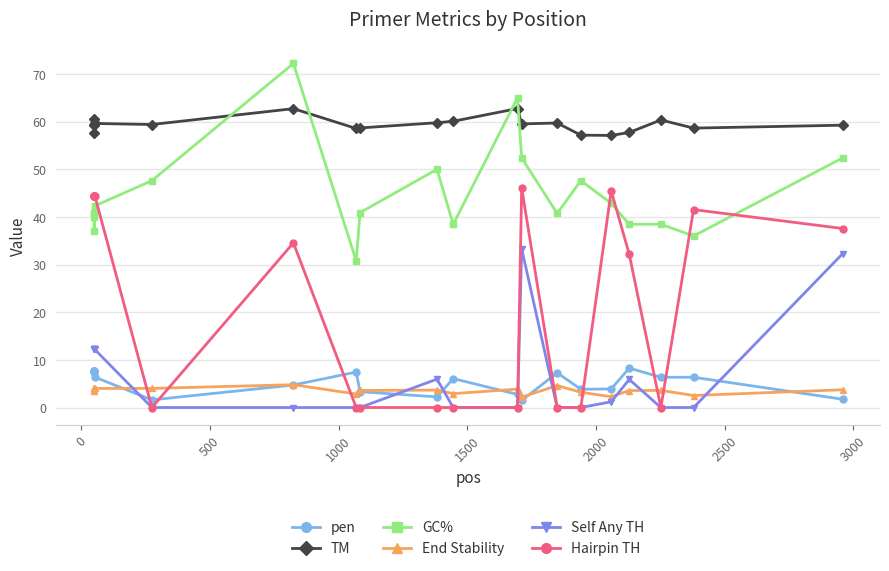

True or false: pen and Hairpin TH intersect in this chart.

True